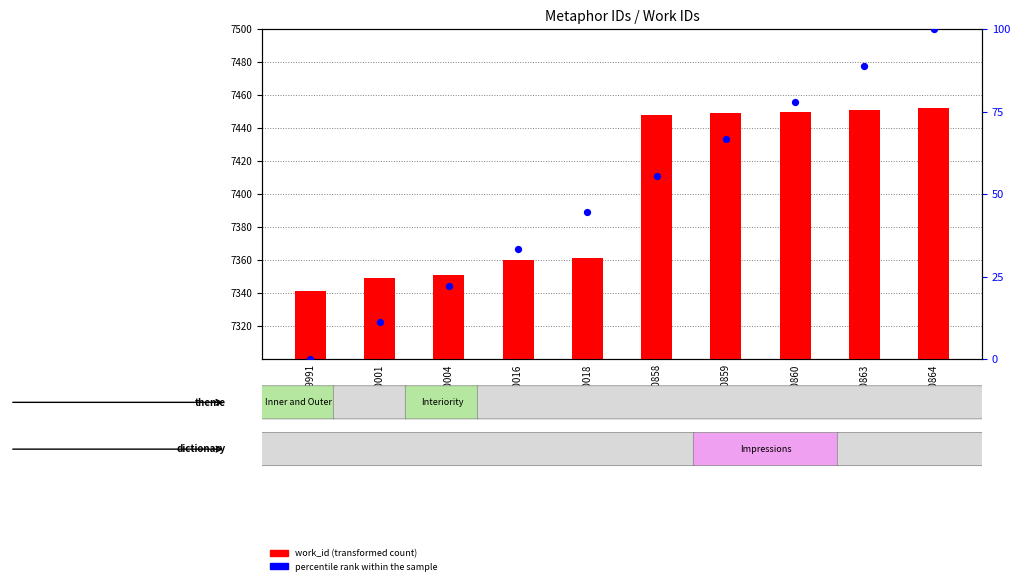

At how many categories does at least one series exceed 1781?

10